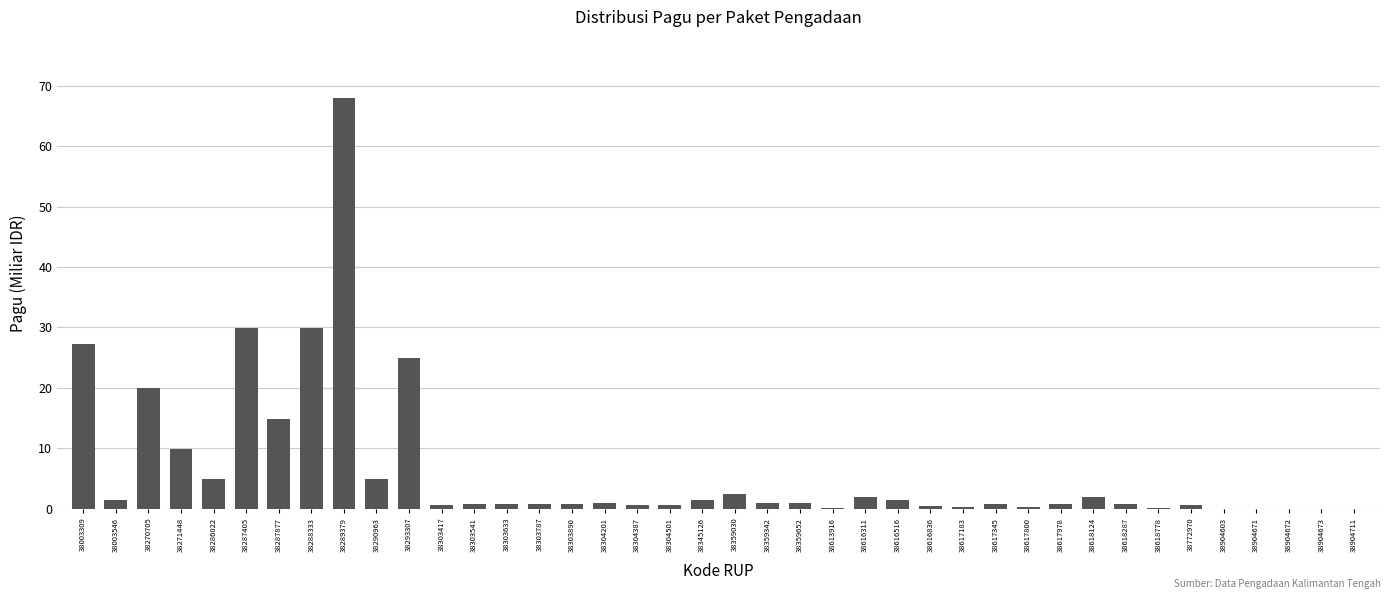

What is the greatest value displayed?

67.9